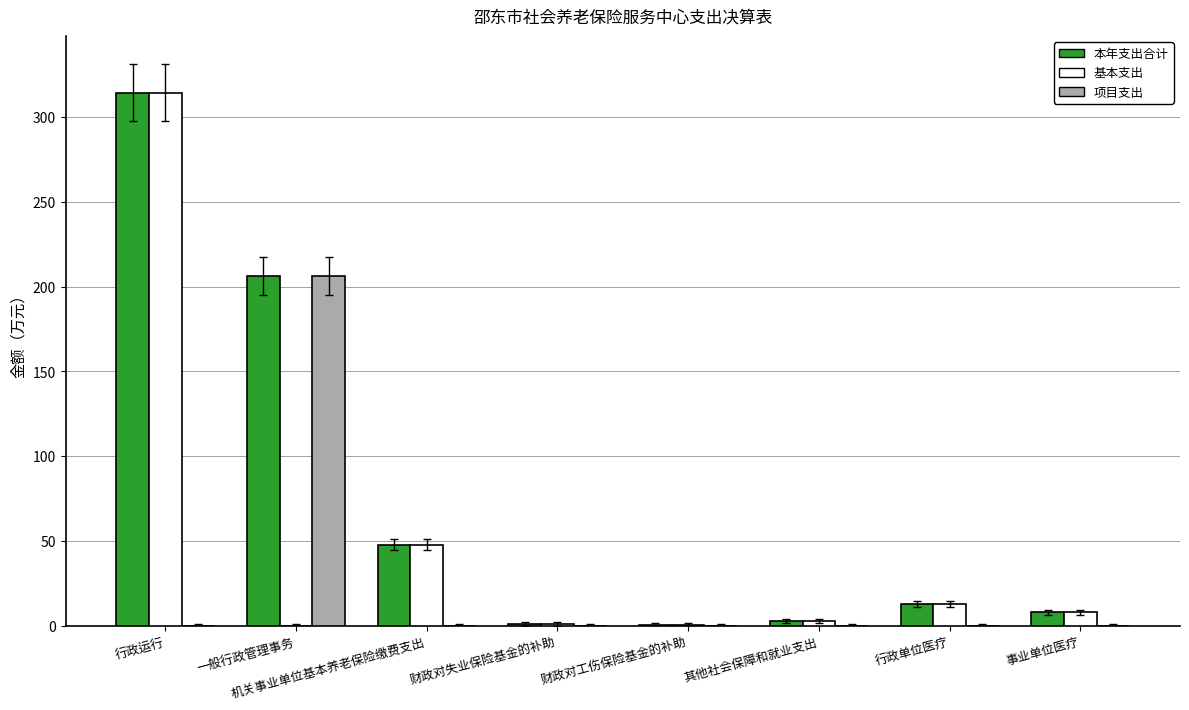

Between 一般行政管理事务 and 其他社会保障和就业支出, which series saw the biggest shift?

项目支出